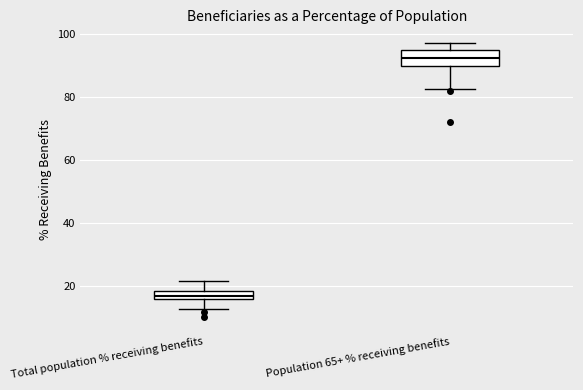

Where does the upper whisker of the box for Total population % receiving benefits end on the y-axis? The values are not printed on the chart, so give them approximately, as read against the axis.

22